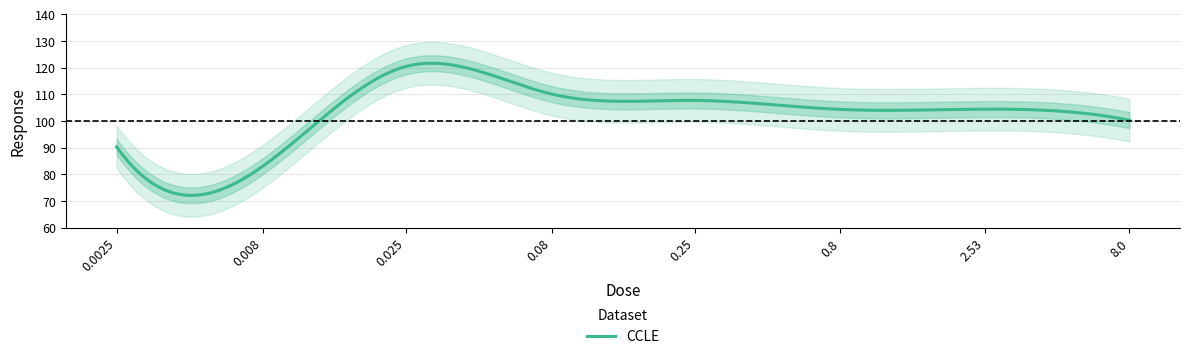

What is the label of the 8th point from the left?

8.0